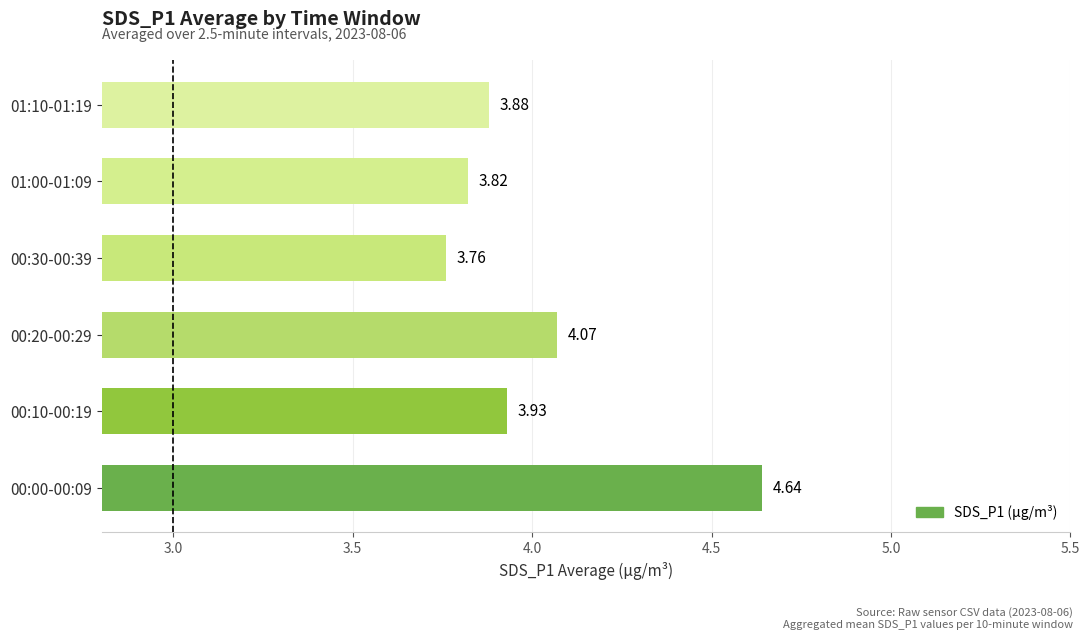

What is the difference between the values at 00:00-00:09 and 00:10-00:19?

0.7